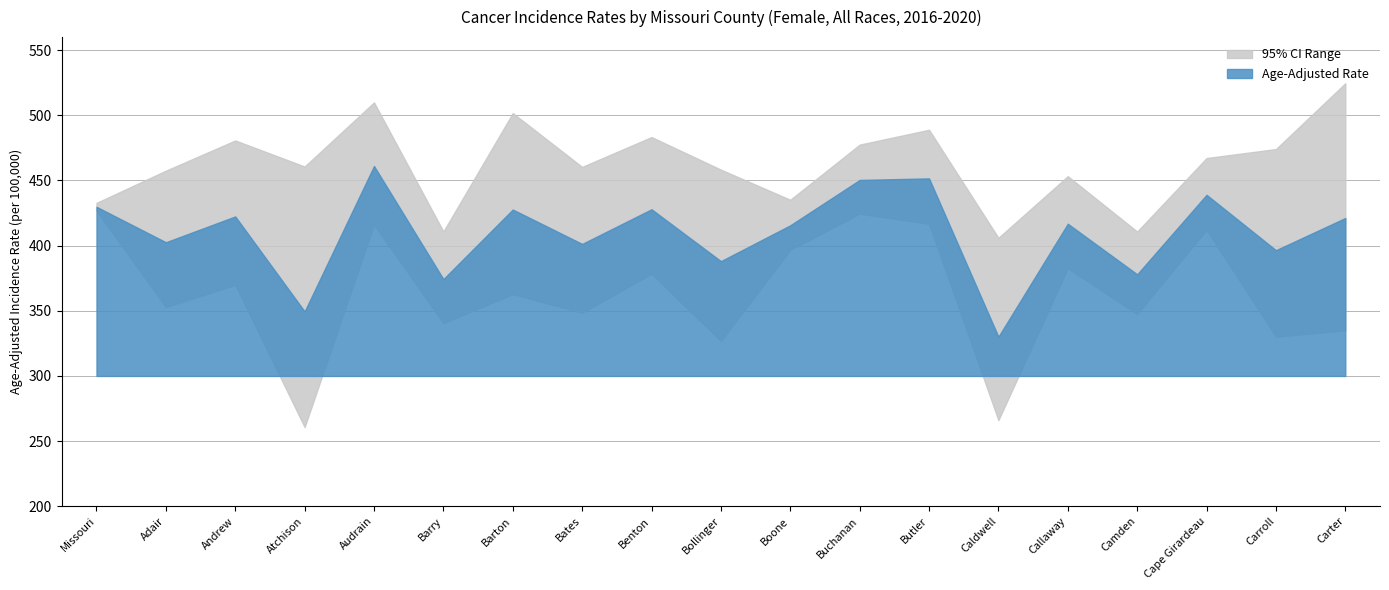

What position from the left is Callaway?

15